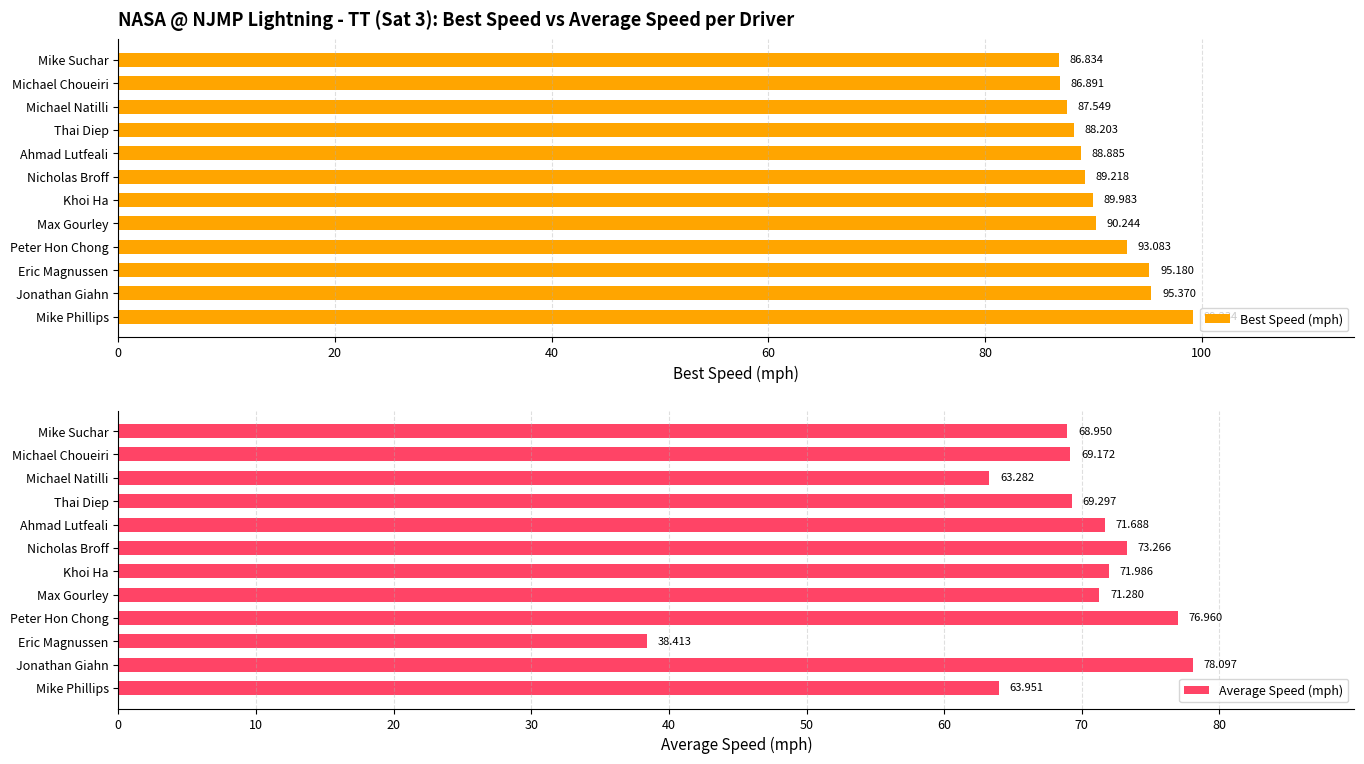

True or false: Average Speed (mph) has a value of 41.6 at Max Gourley.

False